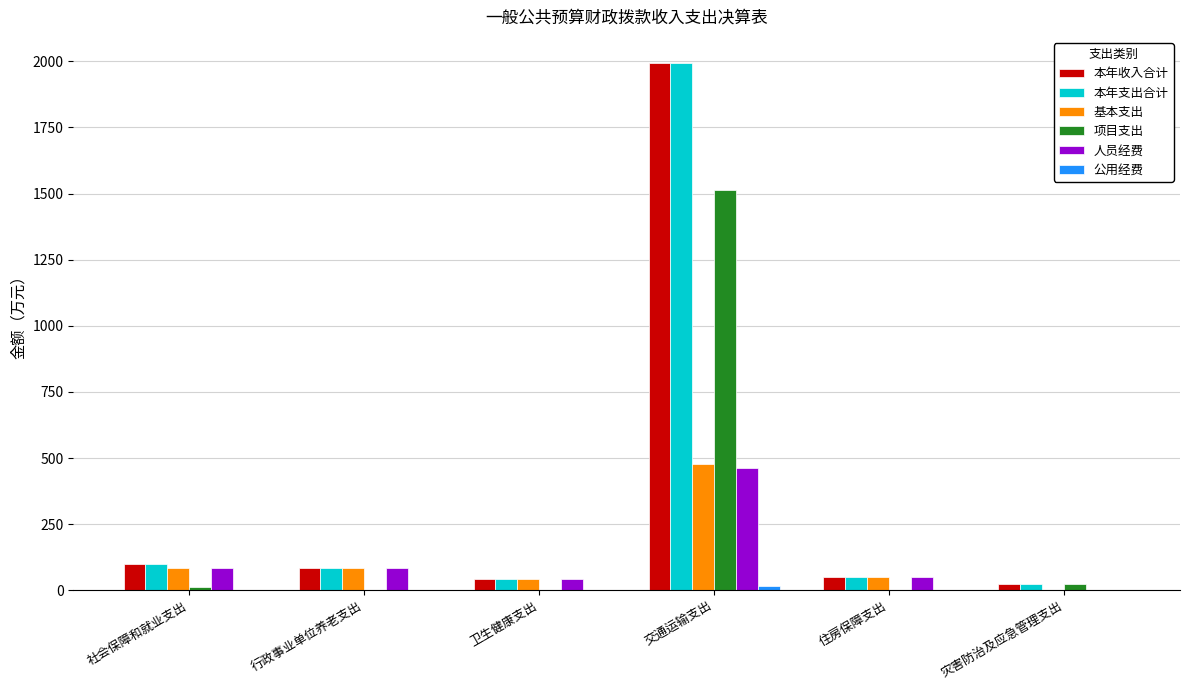

How many data points does each series have?

6